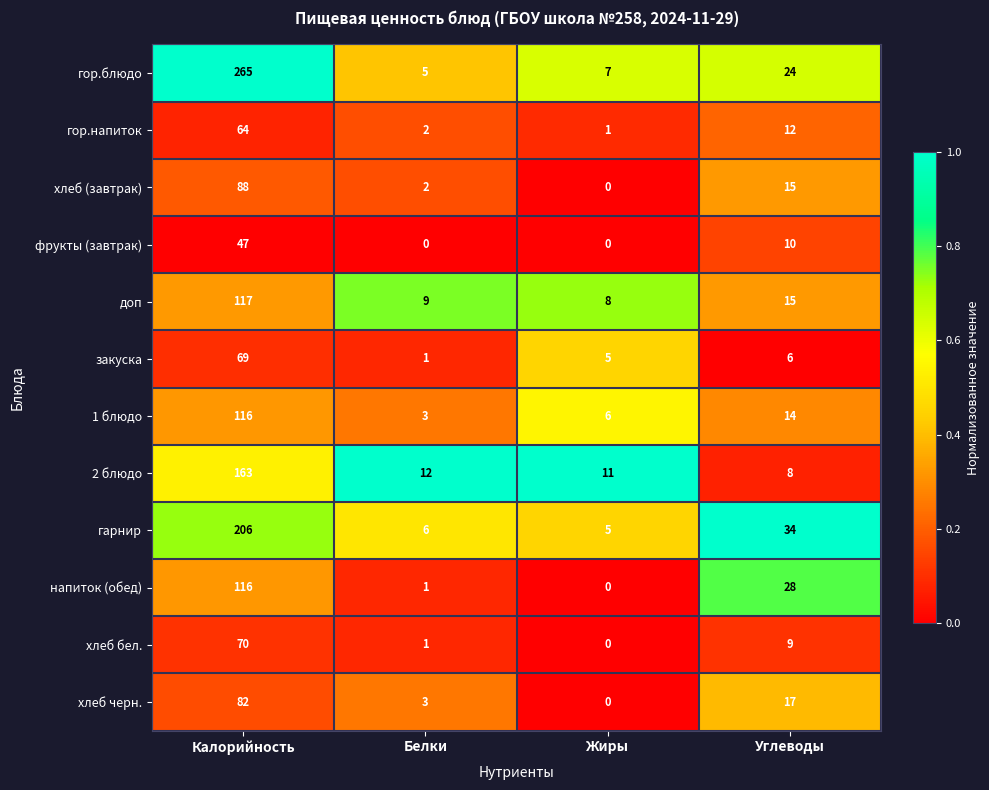

What is the difference between the highest and lowest values at Калорийность?

218